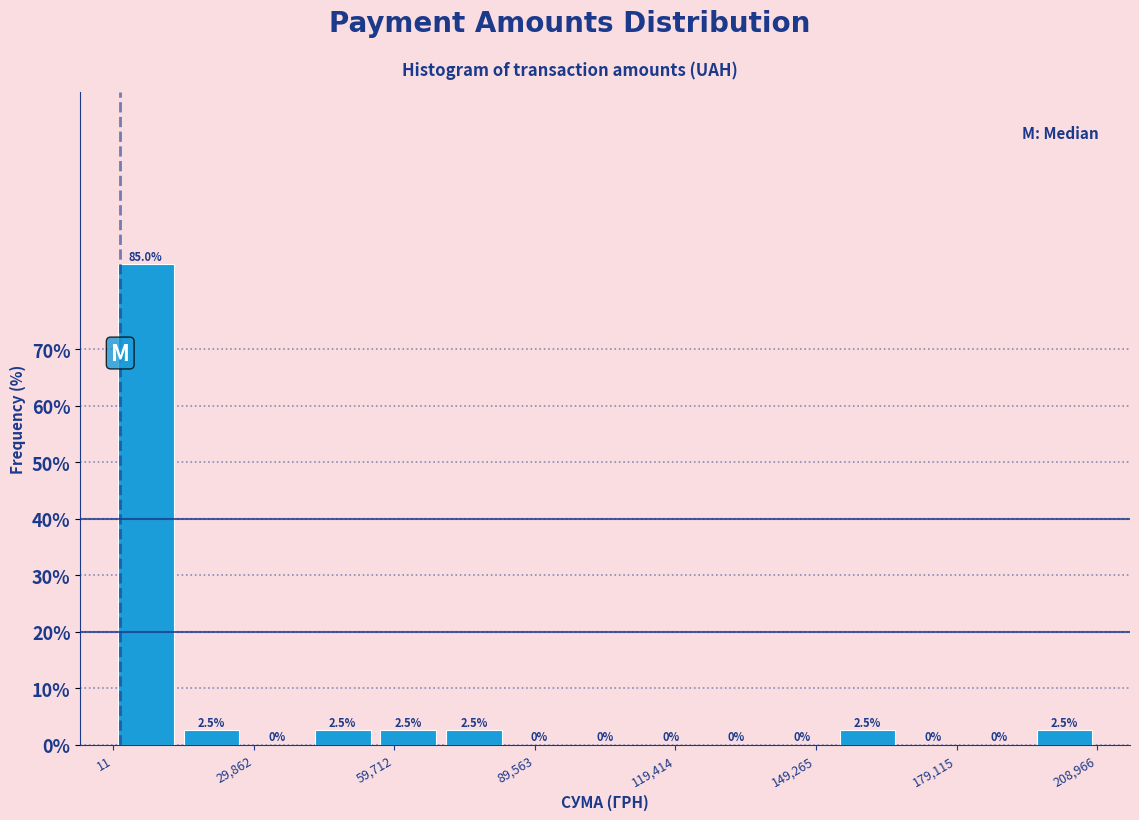

Read against the x-axis, roughly where is the centre of the tallest bar?

5000